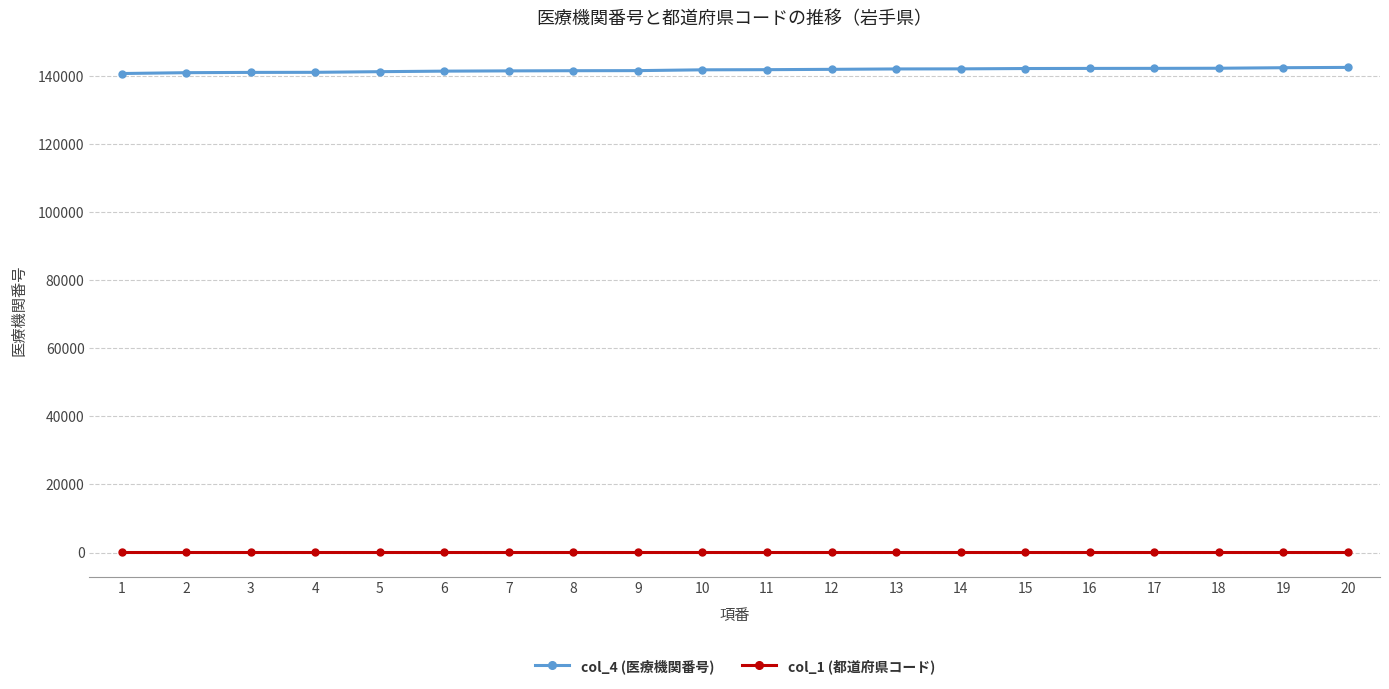

What is the maximum value shown in the chart?

142496